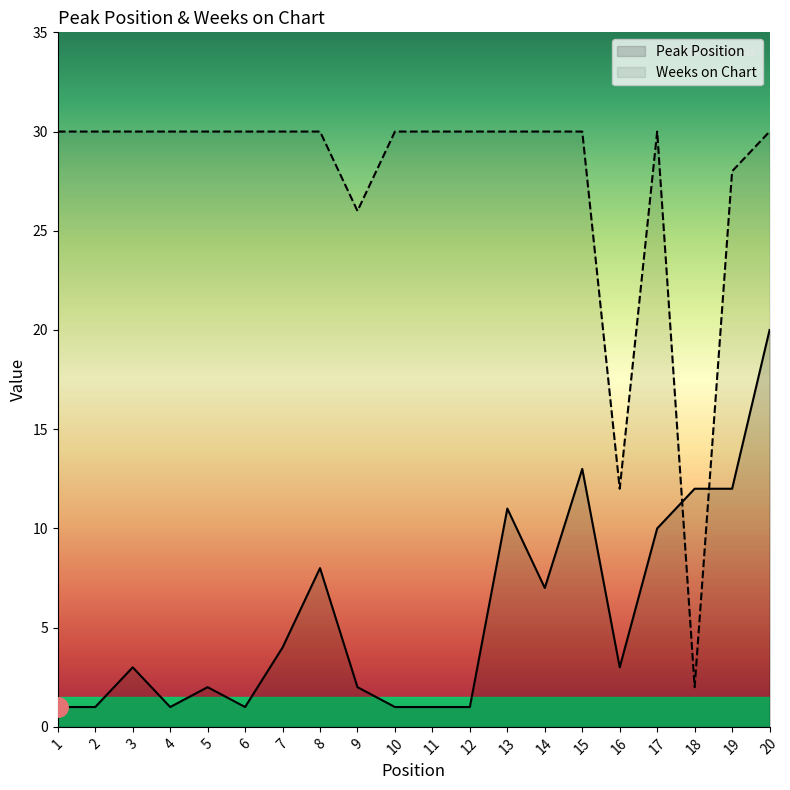

Which series ends up on top after the final intersection of Weeks on Chart and Peak Position?

Weeks on Chart